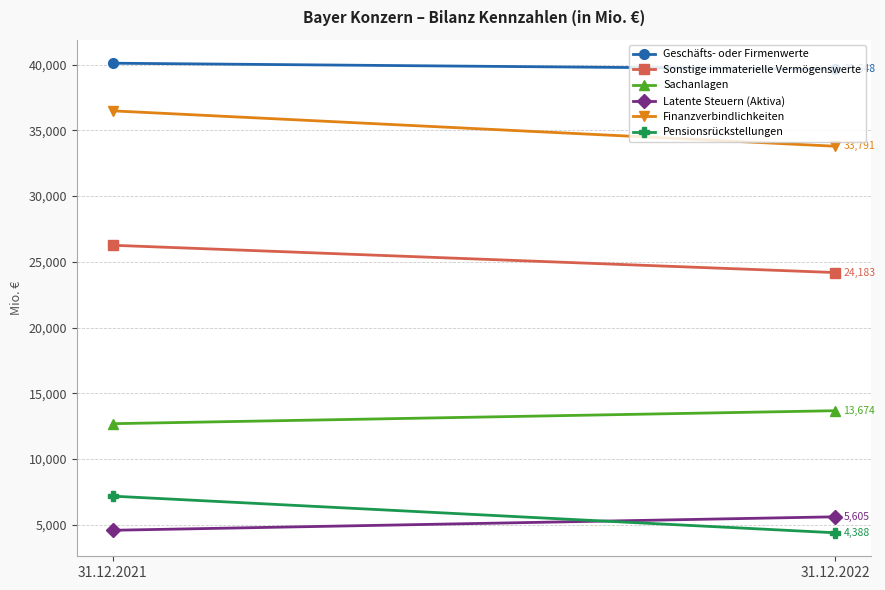

Where is Latente Steuern (Aktiva) nearest to the value 5092?

31.12.2021